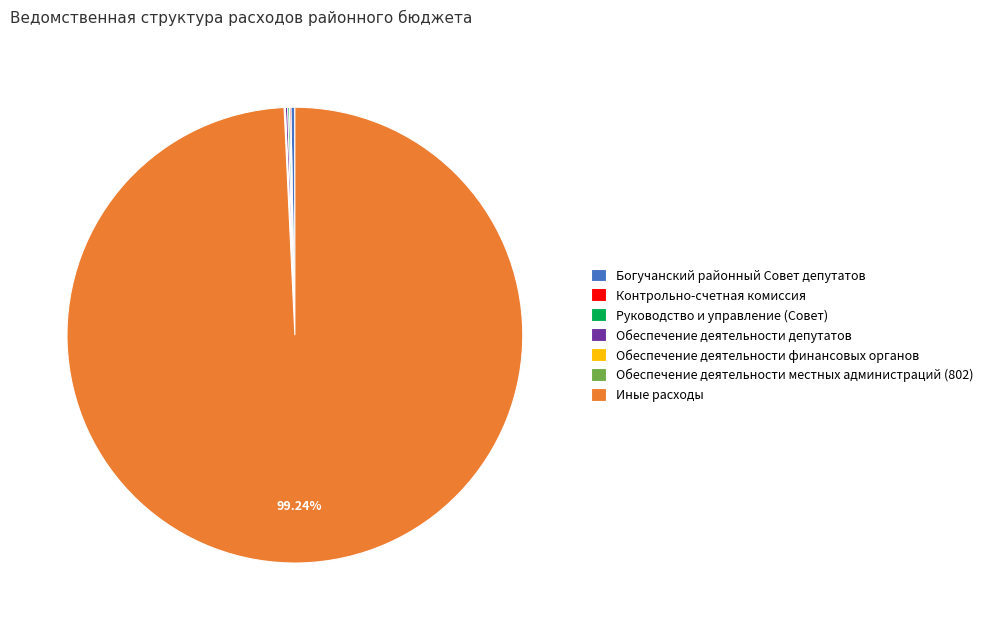

Which slice is the largest?

Иные расходы